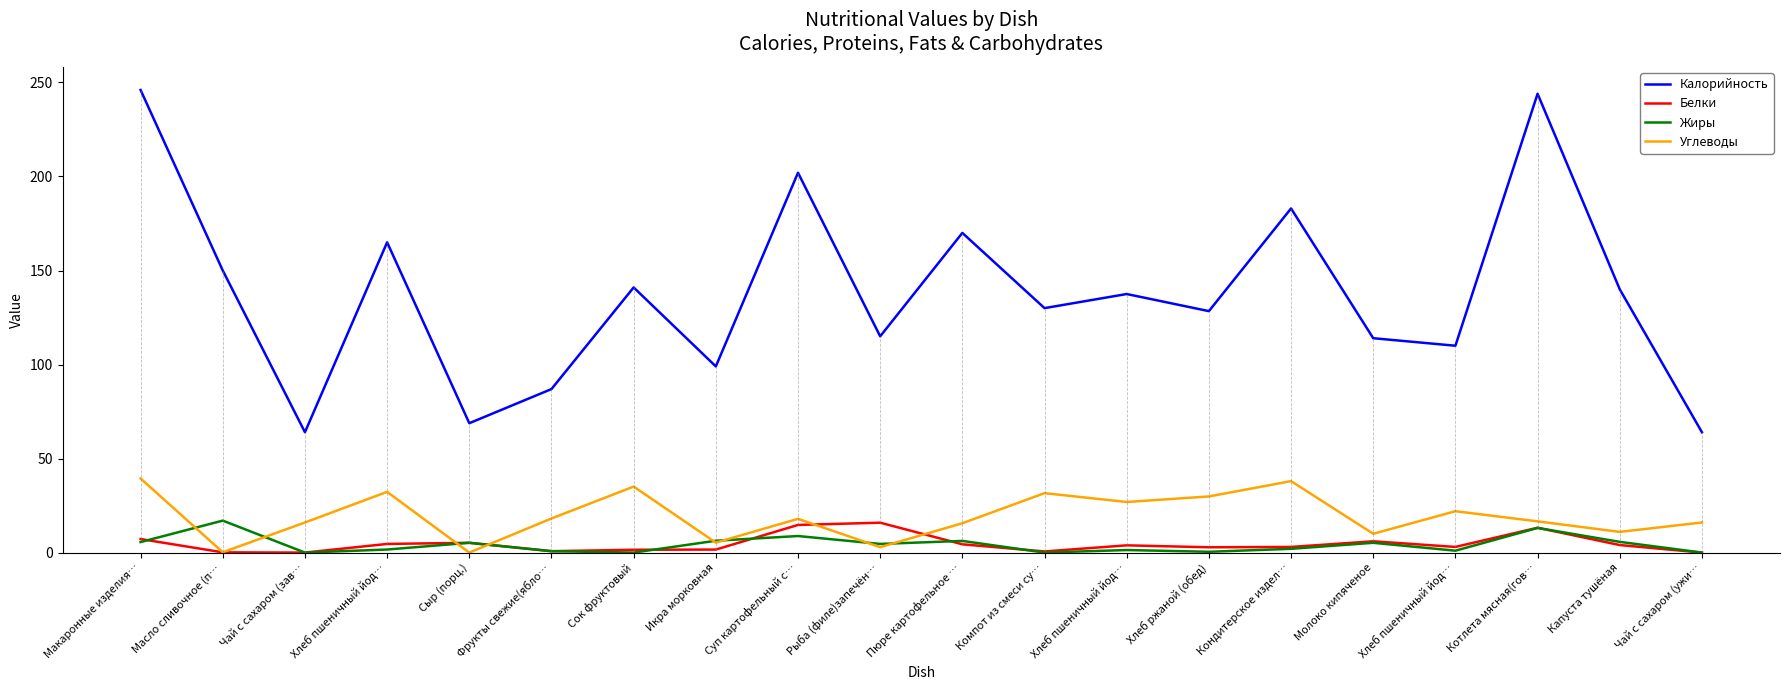

How many lines are shown in the chart?

4